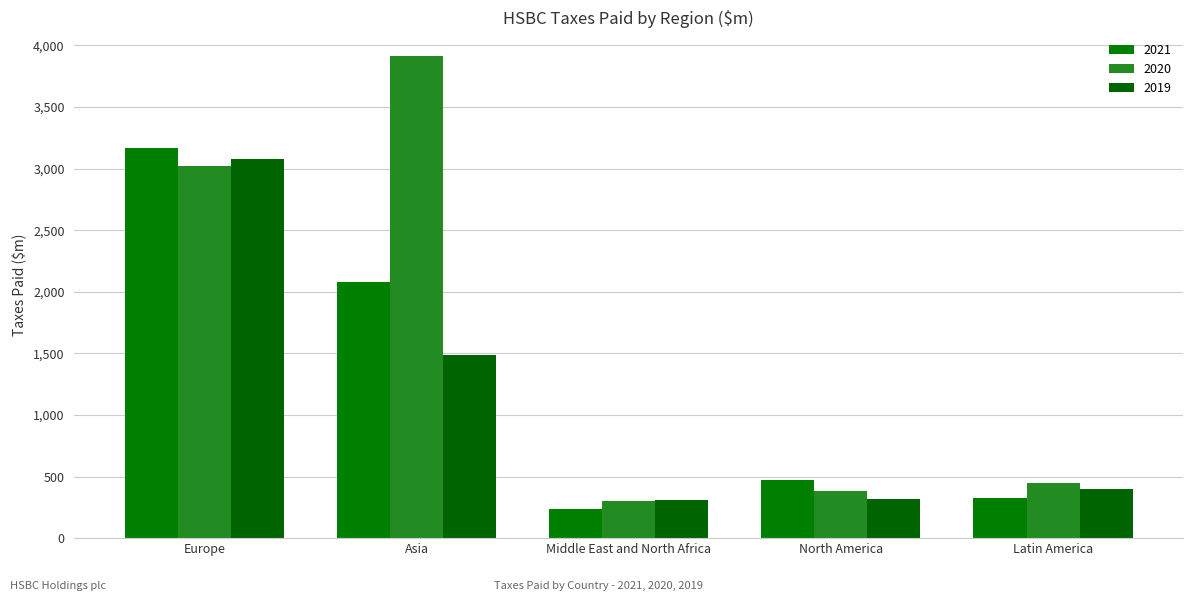

What are all the series names shown in the legend?

2021, 2020, 2019